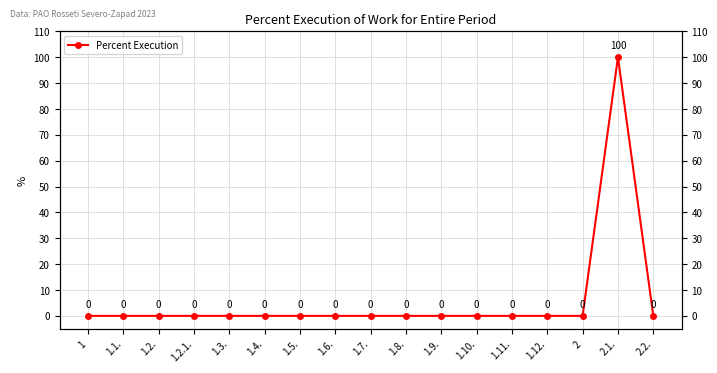

How many points are higher than both their immediate neighbors (excluding endpoints)?

1